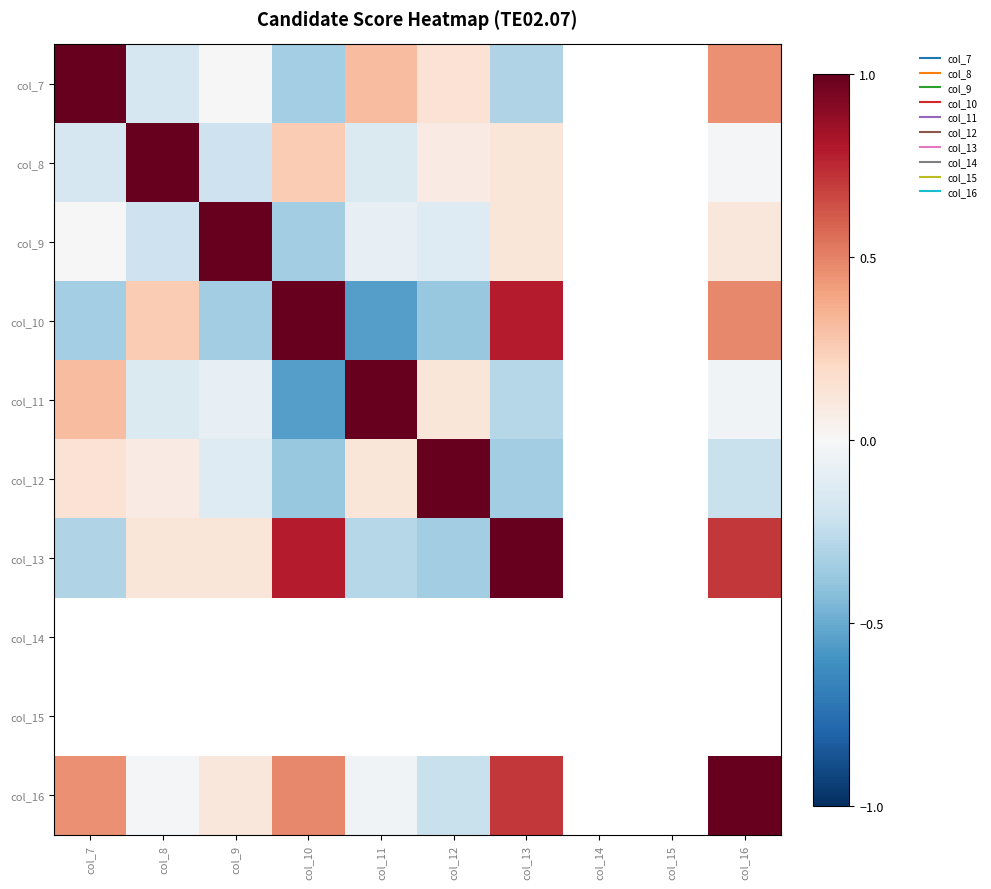

At which label does col_7 first exceed 0?

col_7